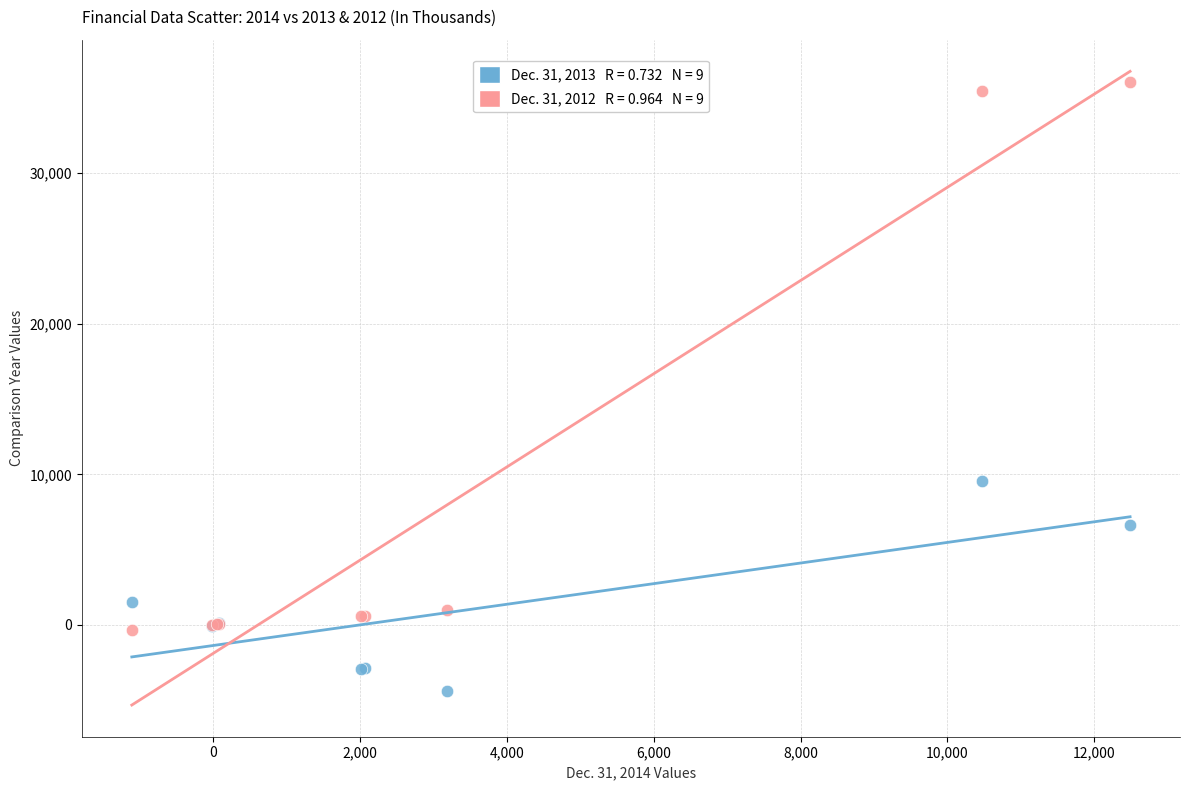

Across all series, what Y value is closest to 15853?

9549